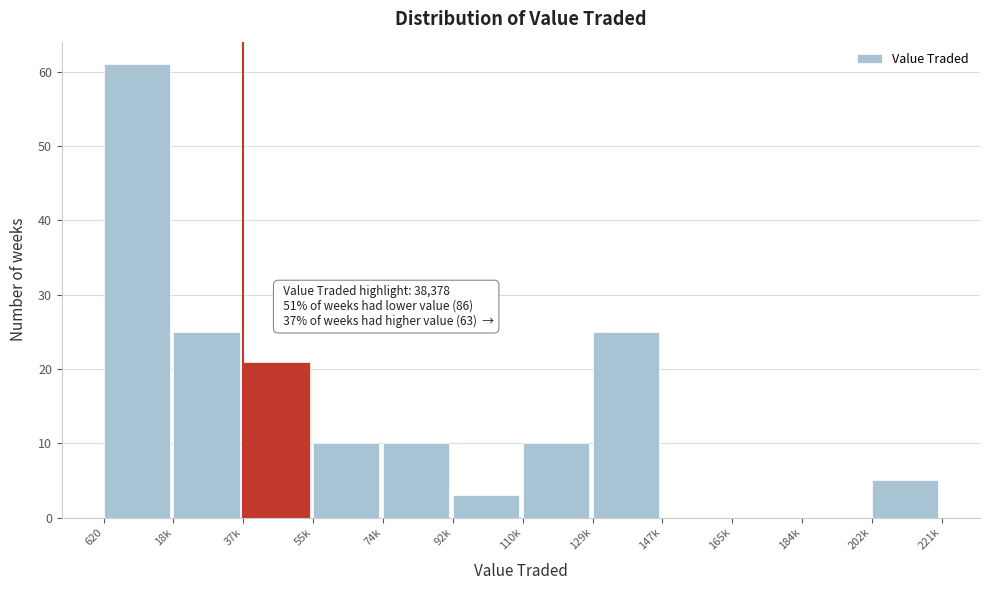

Reading left to right, what are all the values shown in this chart?

620=61	18k=25	37k=21	55k=10	74k=10	92k=3	110k=10	129k=25	147k=0	165k=0	184k=0	202k=5